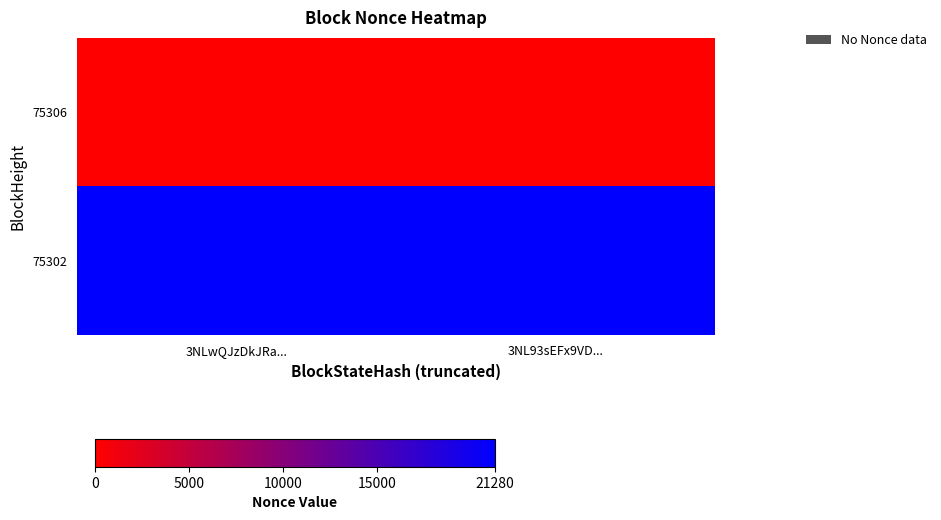

List the series in order of their overall mean, highest first.

75302, 75306